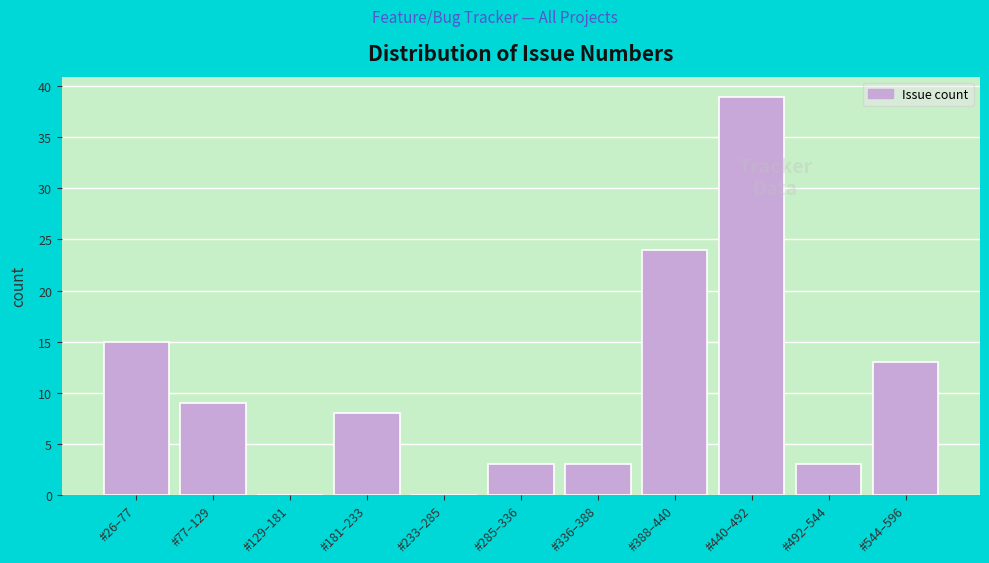

Reading left to right, transcribe all the data shown in this chart.

#26–77=15	#77–129=9	#129–181=0	#181–233=8	#233–285=0	#285–336=3	#336–388=3	#388–440=24	#440–492=39	#492–544=3	#544–596=13